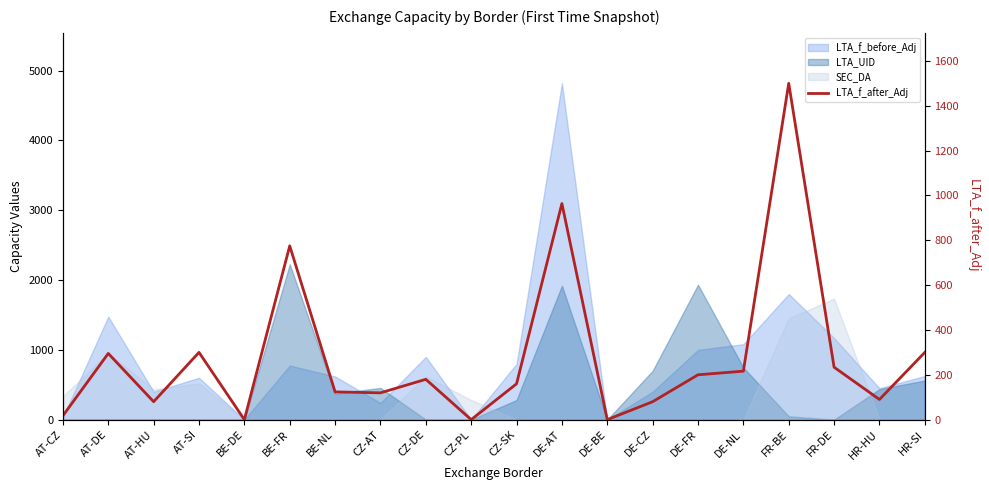

Which label corresponds to the smallest value in the chart?

BE-DE